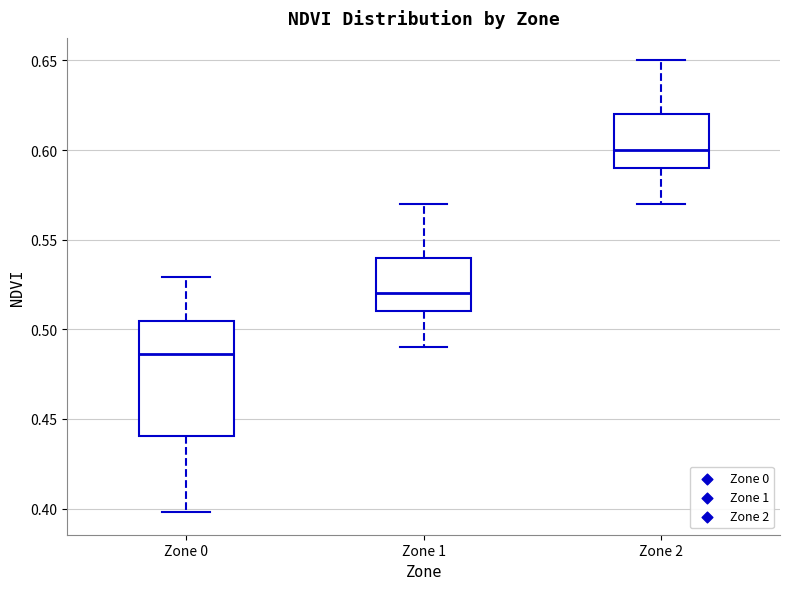

Reading left to right, transcribe this box plot: for each box, give where its median line is, the range the box spans, and where its two whiskers end, as read against the y-axis. The values are not printed on the chart, so give them approximately, as read against the axis.

Zone 0: median 0.485, box 0.440 to 0.505, whiskers 0.400 to 0.530
Zone 1: median 0.520, box 0.510 to 0.540, whiskers 0.490 to 0.570
Zone 2: median 0.600, box 0.590 to 0.620, whiskers 0.570 to 0.650